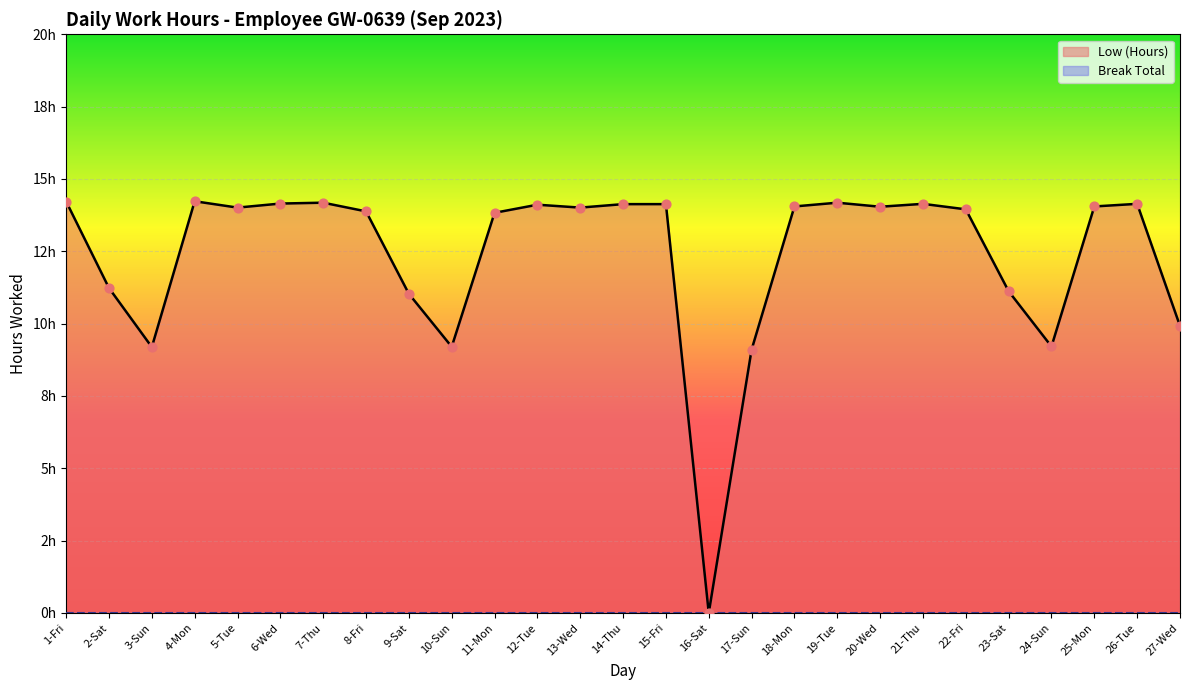

Approximately how many times larger is the value at 18-Mon compared to 22-Fri?

1.0